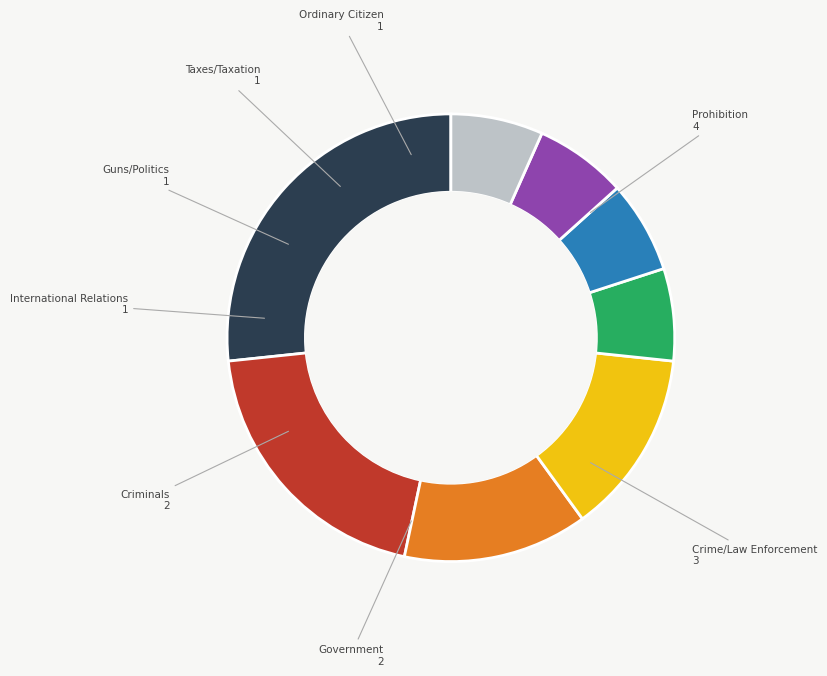

Is there any slice that represents more than half of the pie?

No